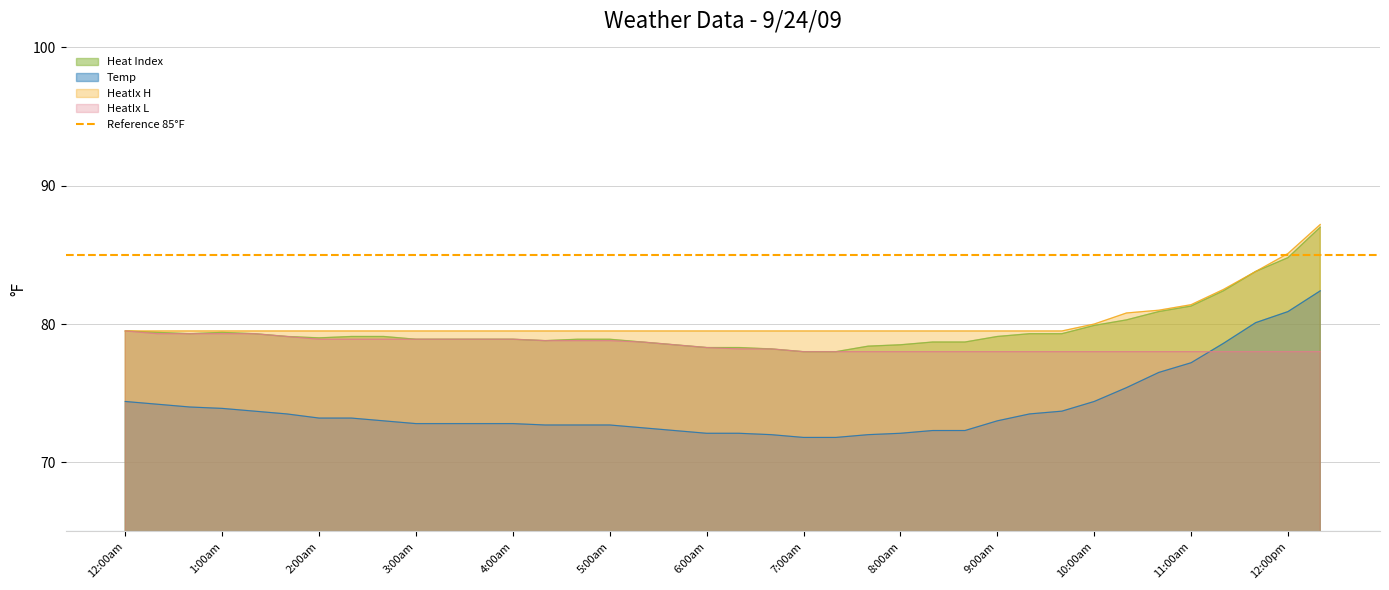

How many values in the Heat Index series are below 79?

18